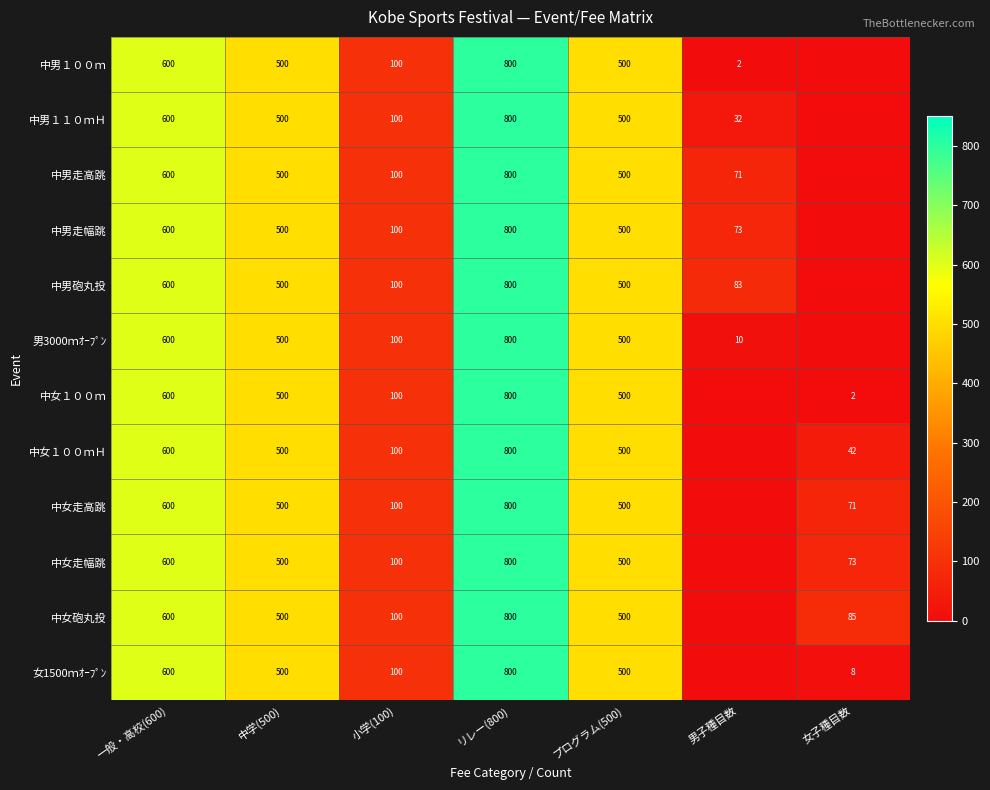

Is it true that 中男砲丸投 equals 500 at プログラム(500)?

True